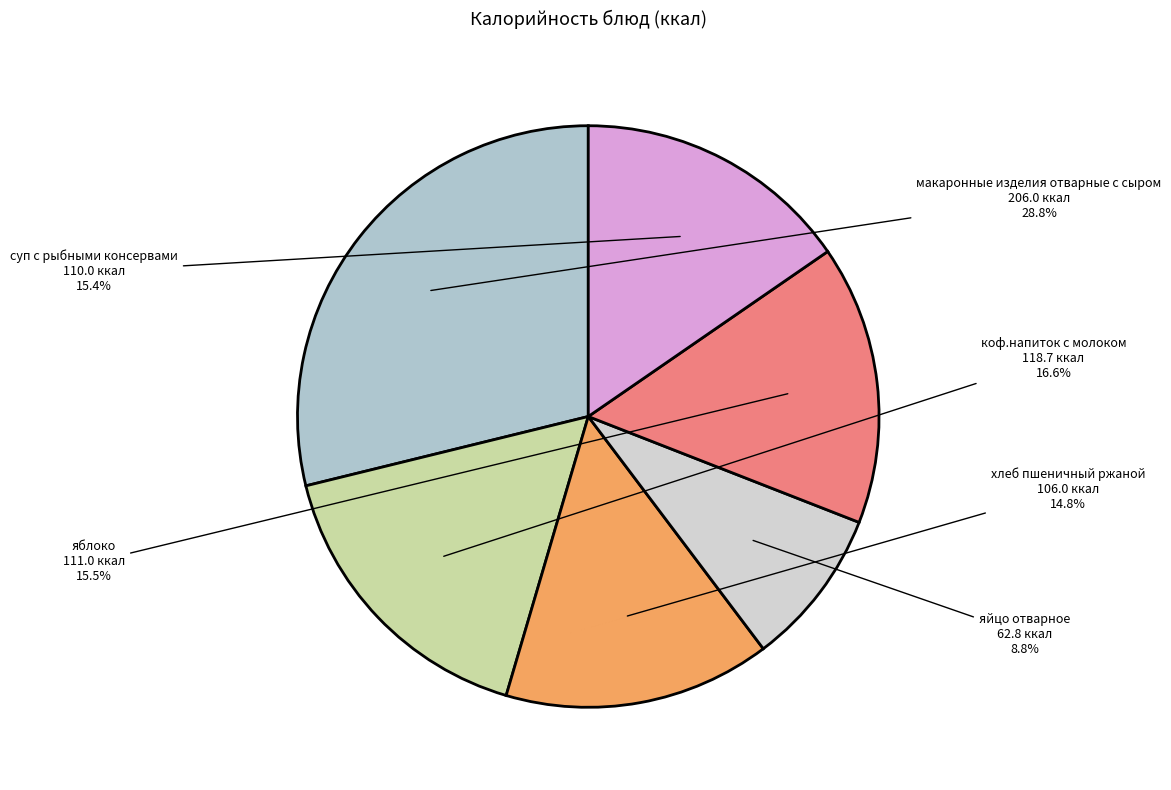

How many segments does this pie chart have?

6